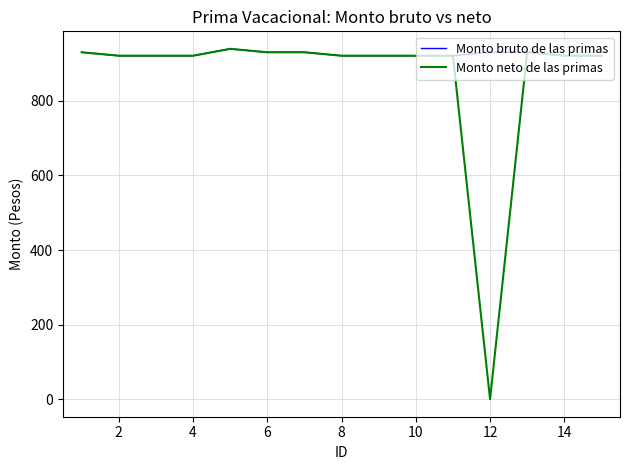

Rank the series by their average value, from lowest to highest.

Monto neto de las primas, Monto bruto de las primas